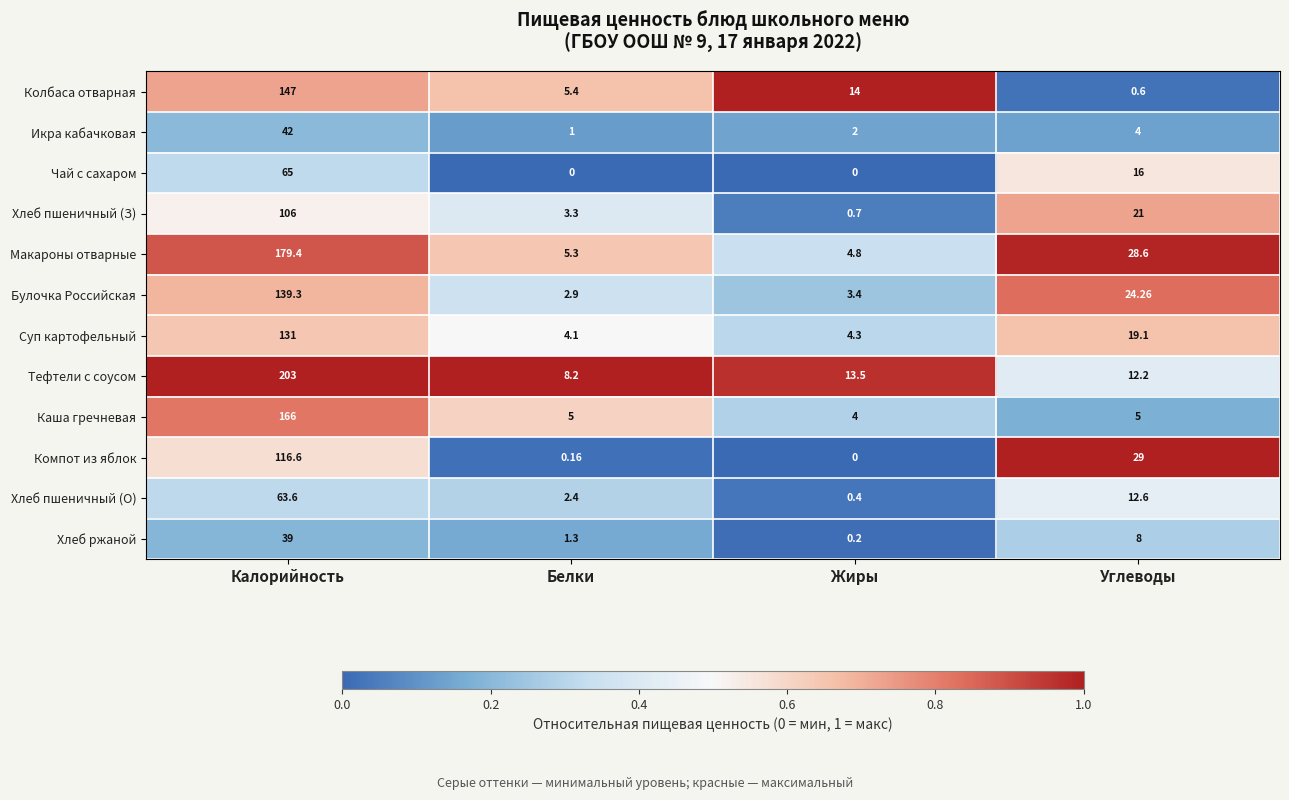

Is the value of Колбаса отварная at Жиры greater than the value of Хлеб ржаной at Калорийность?

No